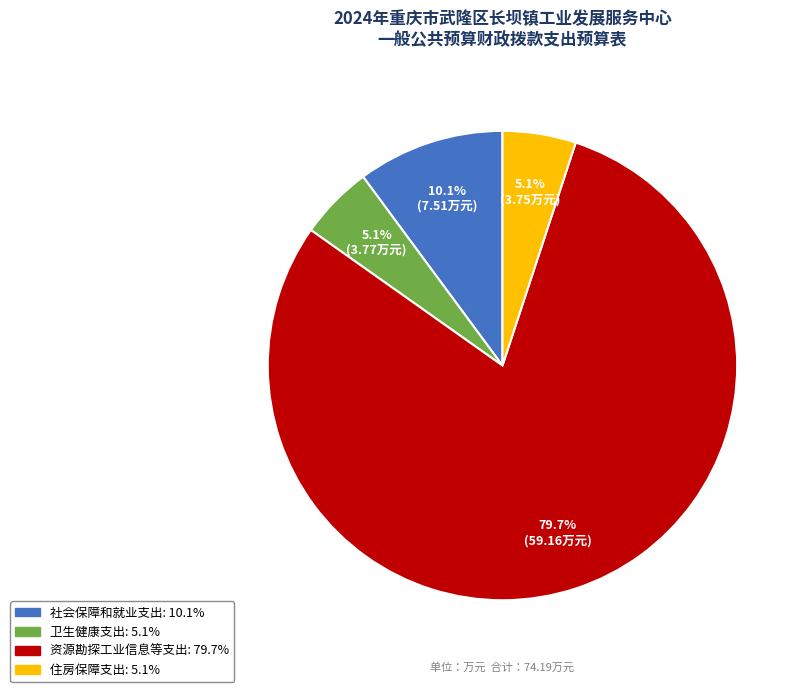

Between 资源勘探工业信息等支出 and 卫生健康支出, which is larger?

资源勘探工业信息等支出